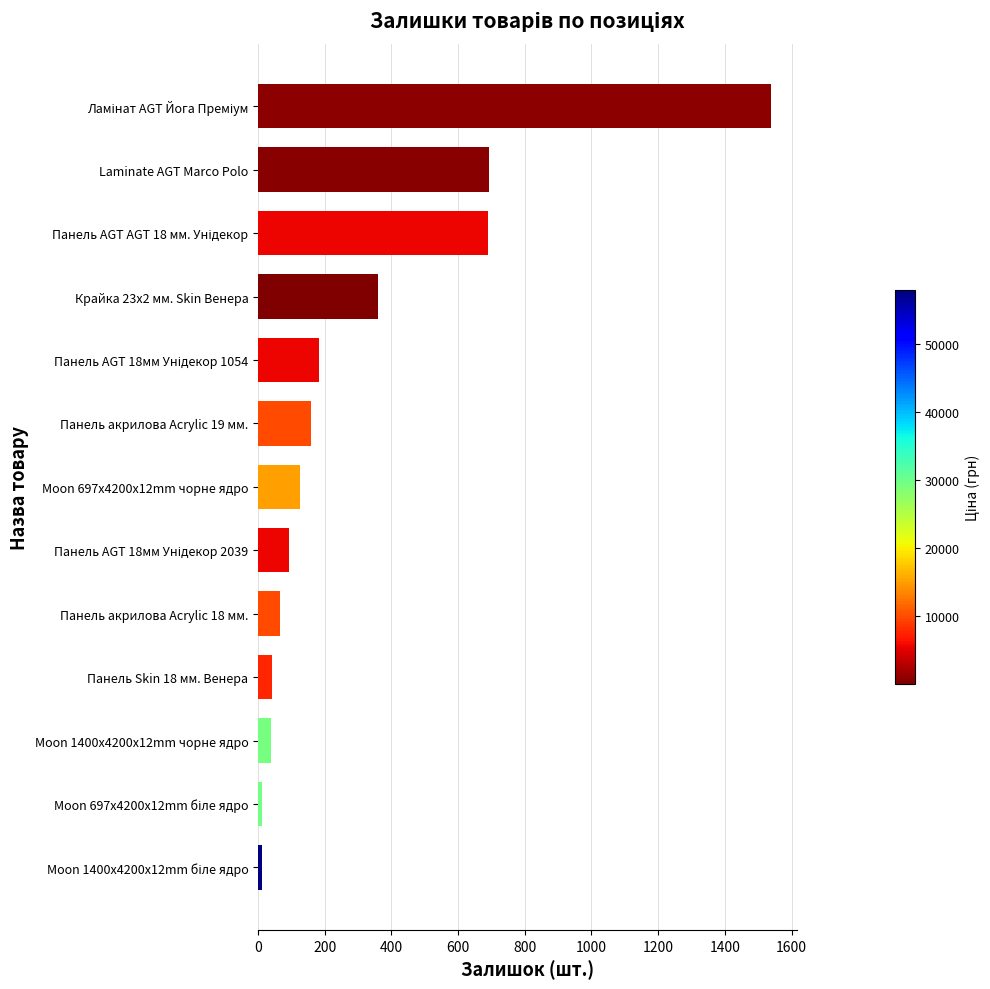

What is the maximum value shown in the chart?

1538